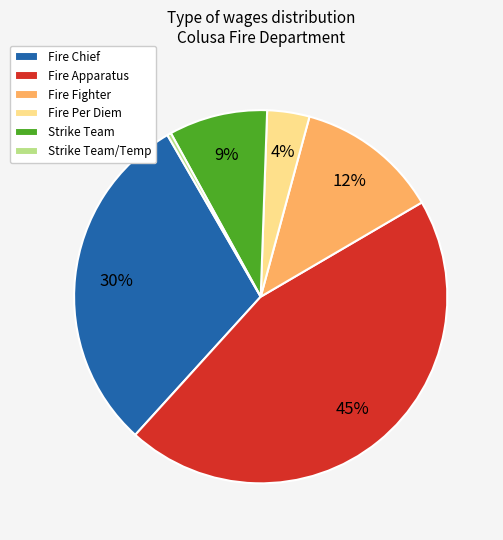

Which has a higher value, Fire Chief or Fire Per Diem?

Fire Chief